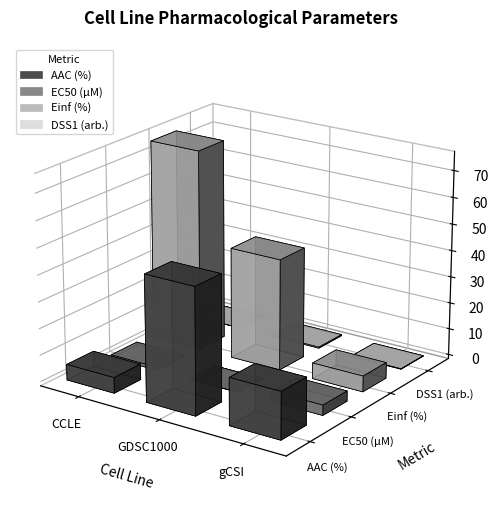

The DSS1 (arb.) series shows 0.0 at CCLE. True or false?

True